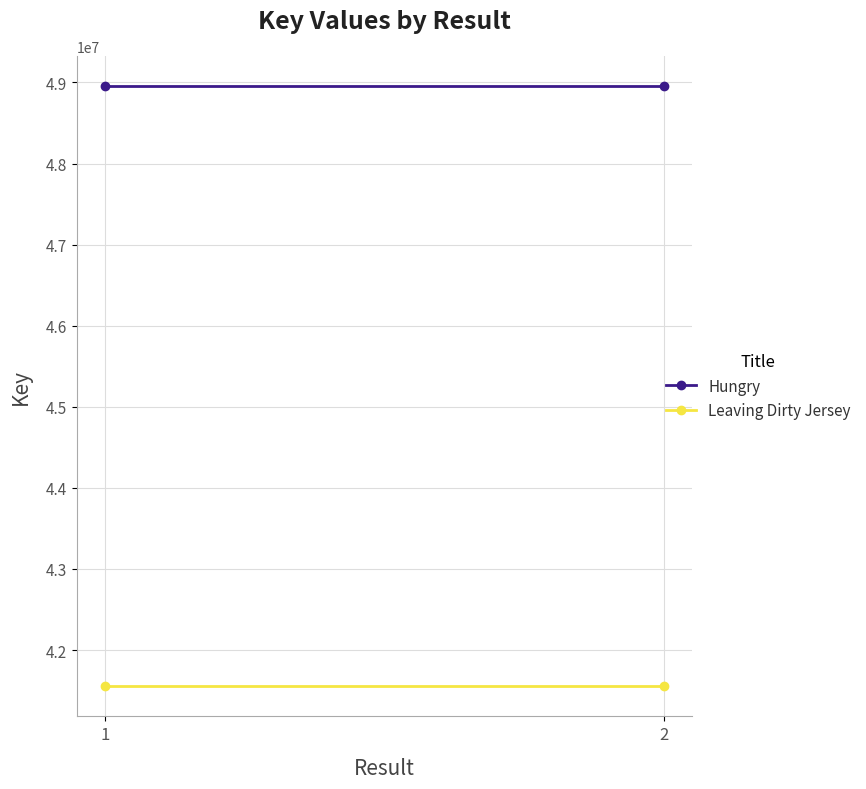

What is the sum of the Hungry values at 1 and 2?

97917868